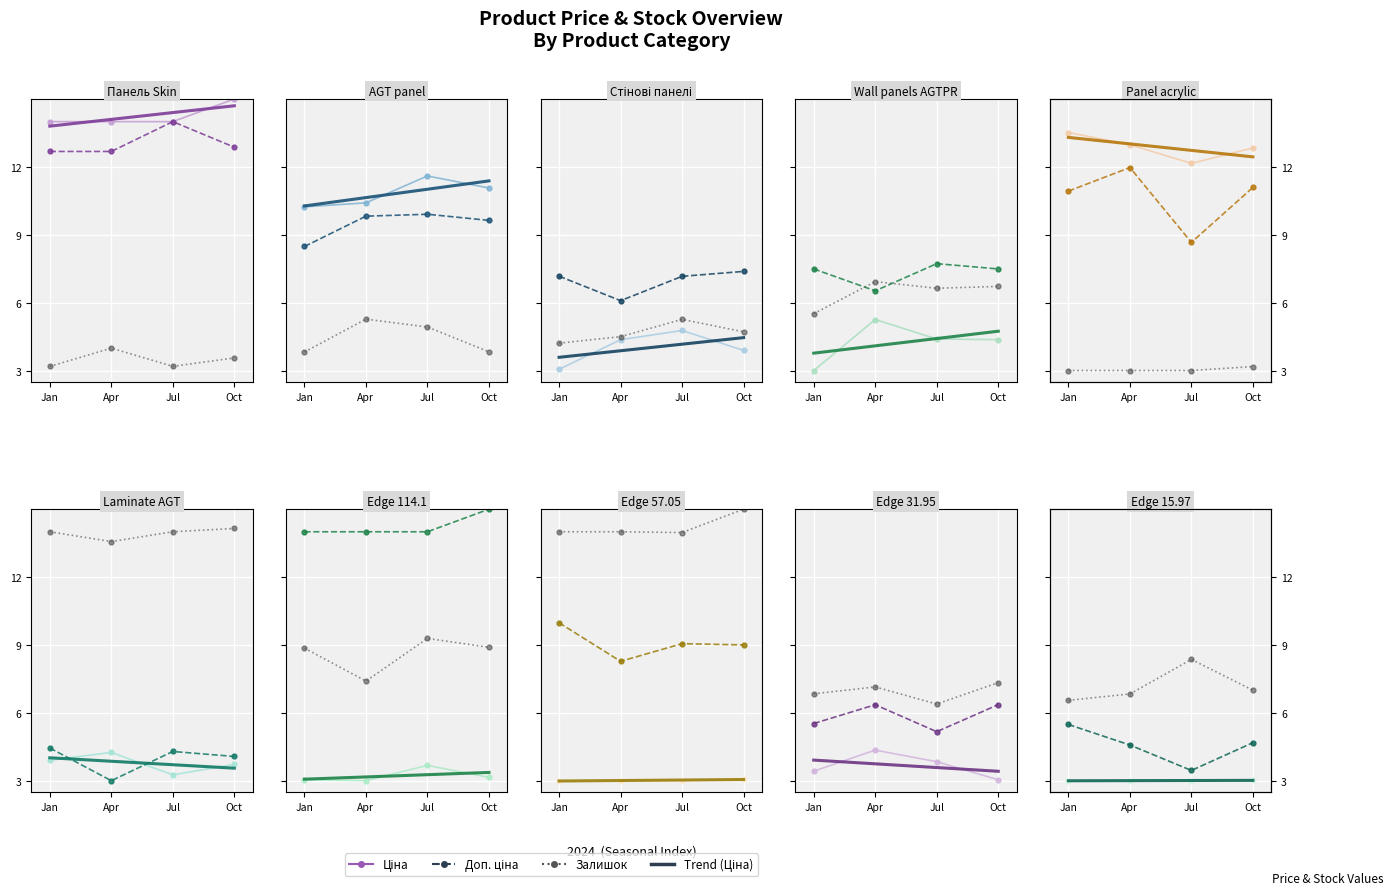

What is the difference between the maximum and minimum values in the Доп. ціна series?

2.0